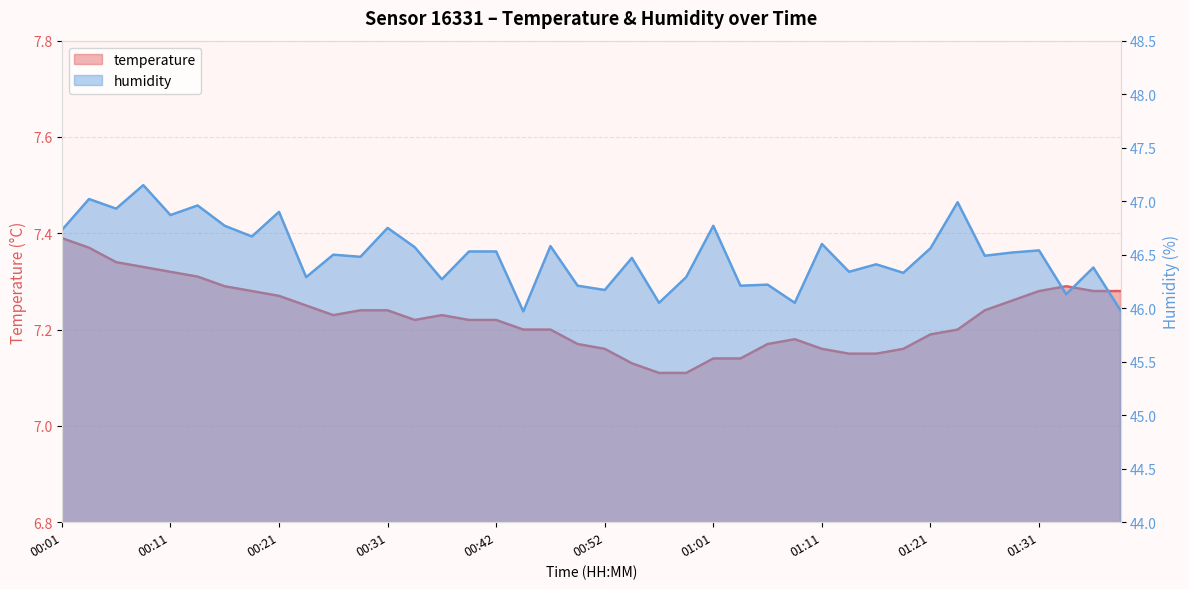

The temperature series shows 7.1 at 00:56. True or false?

True